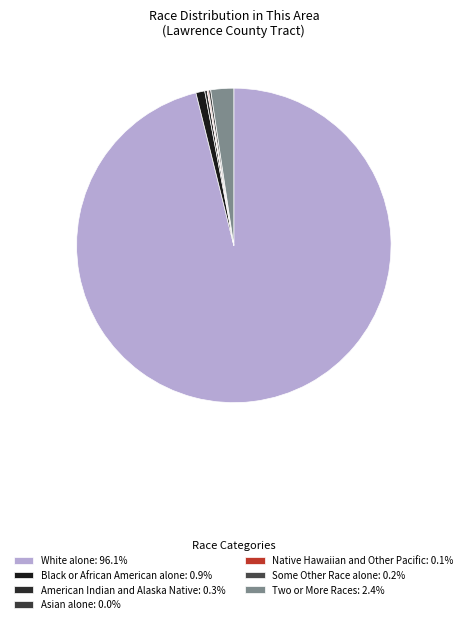

Between Black or African American alone and White alone, which is larger?

White alone